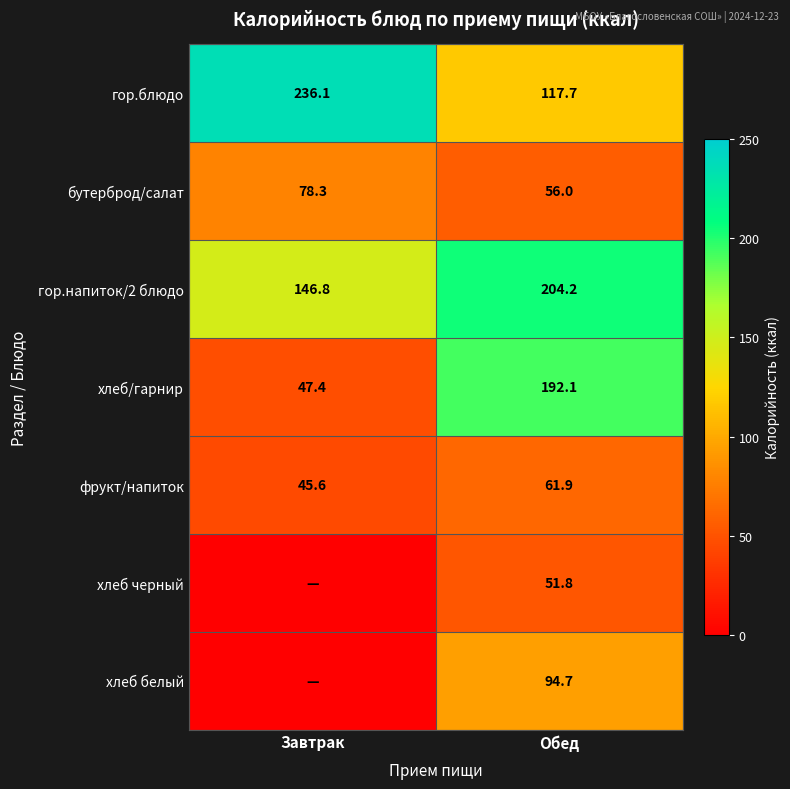

Is it true that бутерброд/салат equals 41.4 at Завтрак?

False